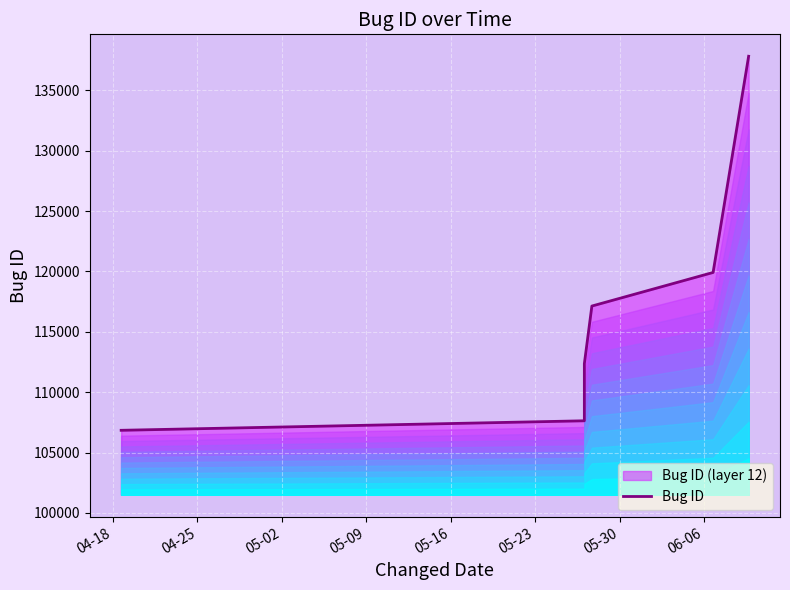

What is the smallest value displayed?

106840